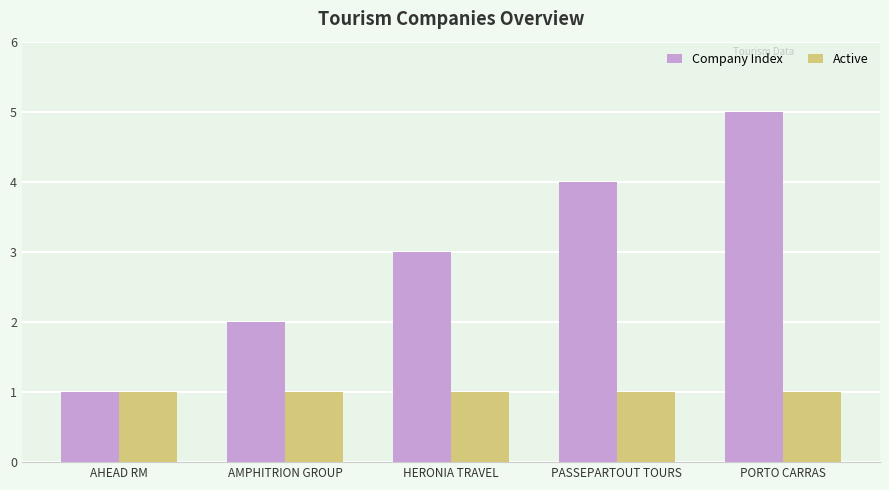

Which series has the largest range (max minus min)?

Company Index